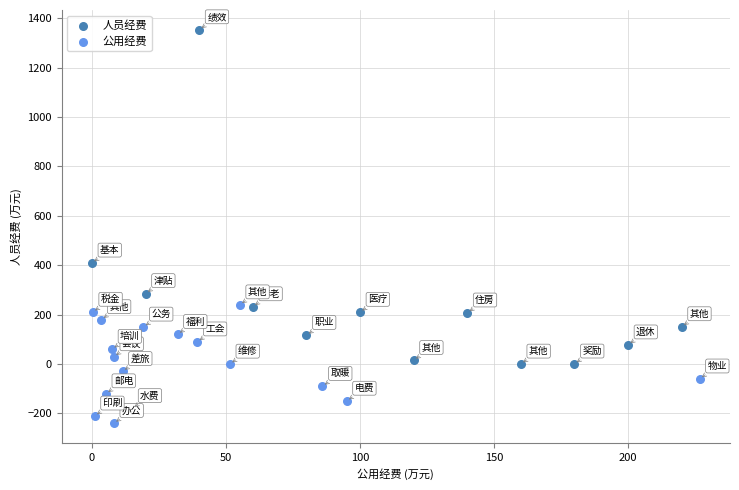

Which series reaches the minimum Y coordinate?

公用经费